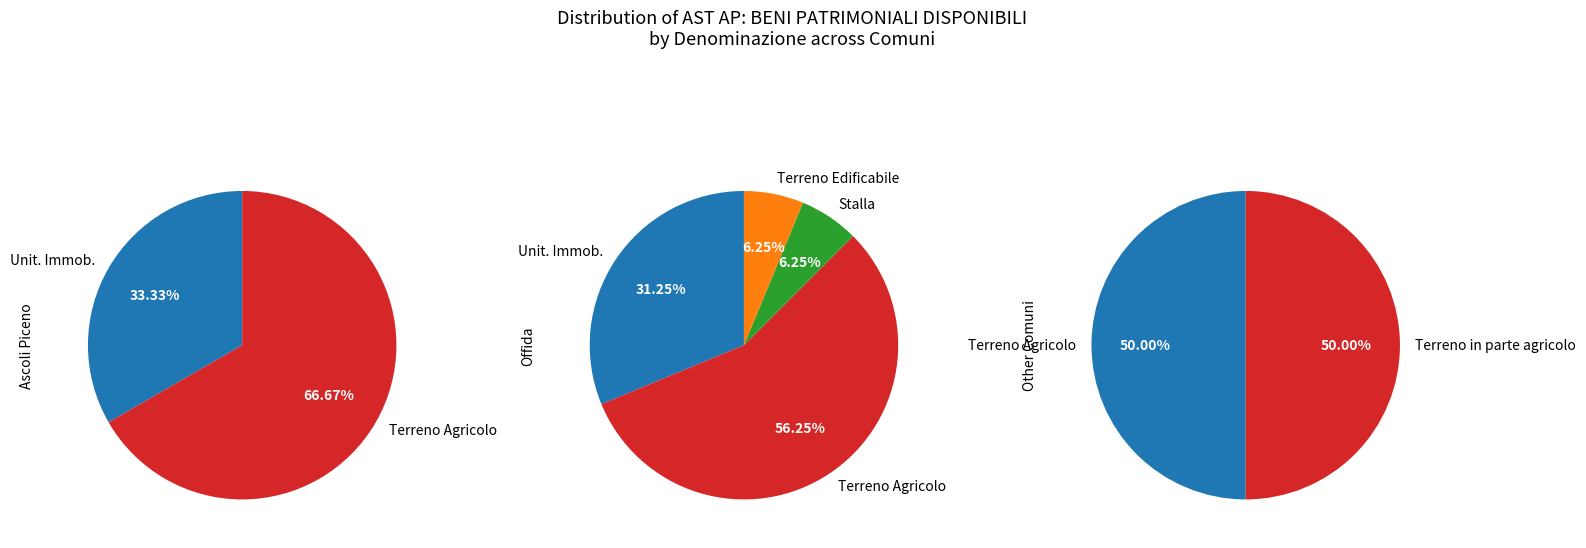

Count the number of slices in the pie.

5